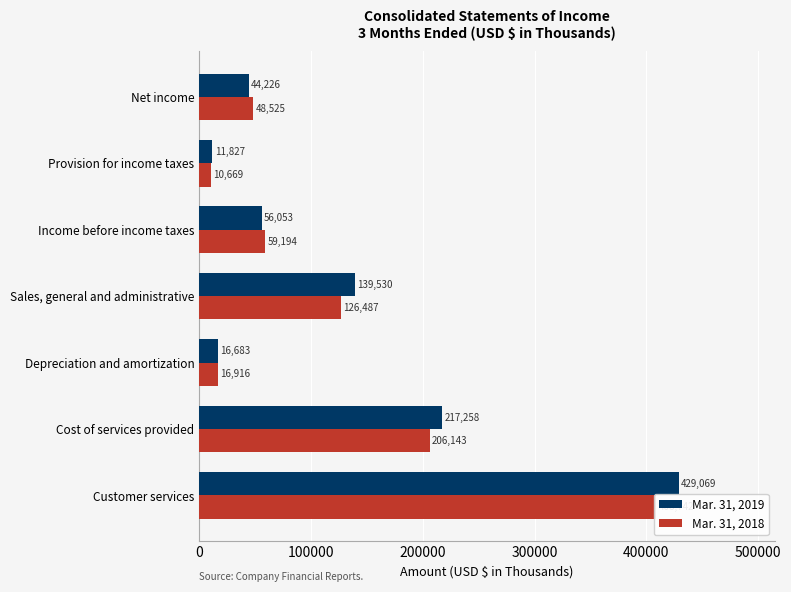

Which series has the largest total across all categories?

Mar. 31, 2019